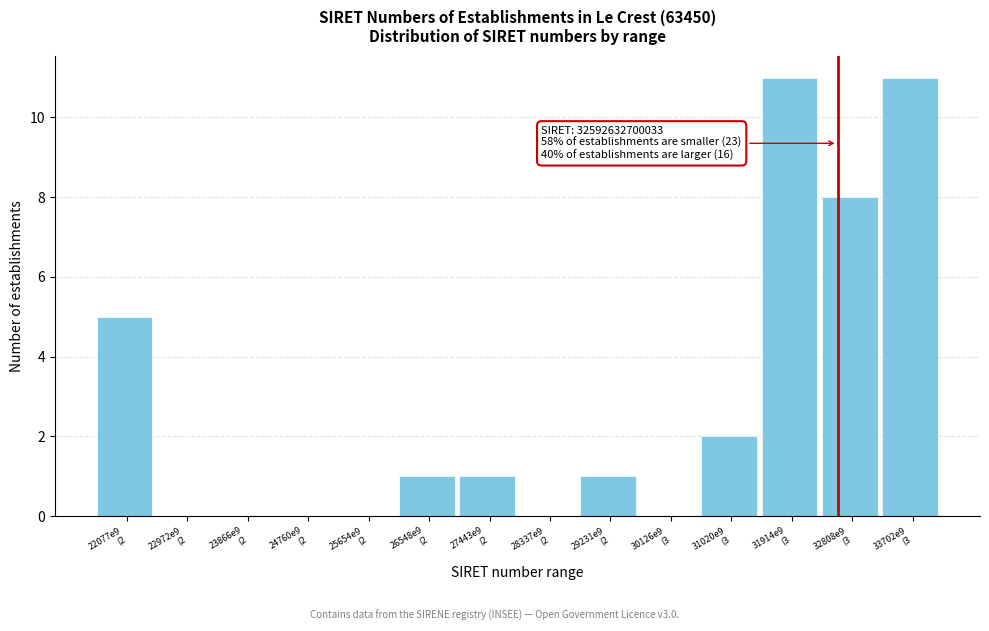

What is the maximum value shown in the chart?

11